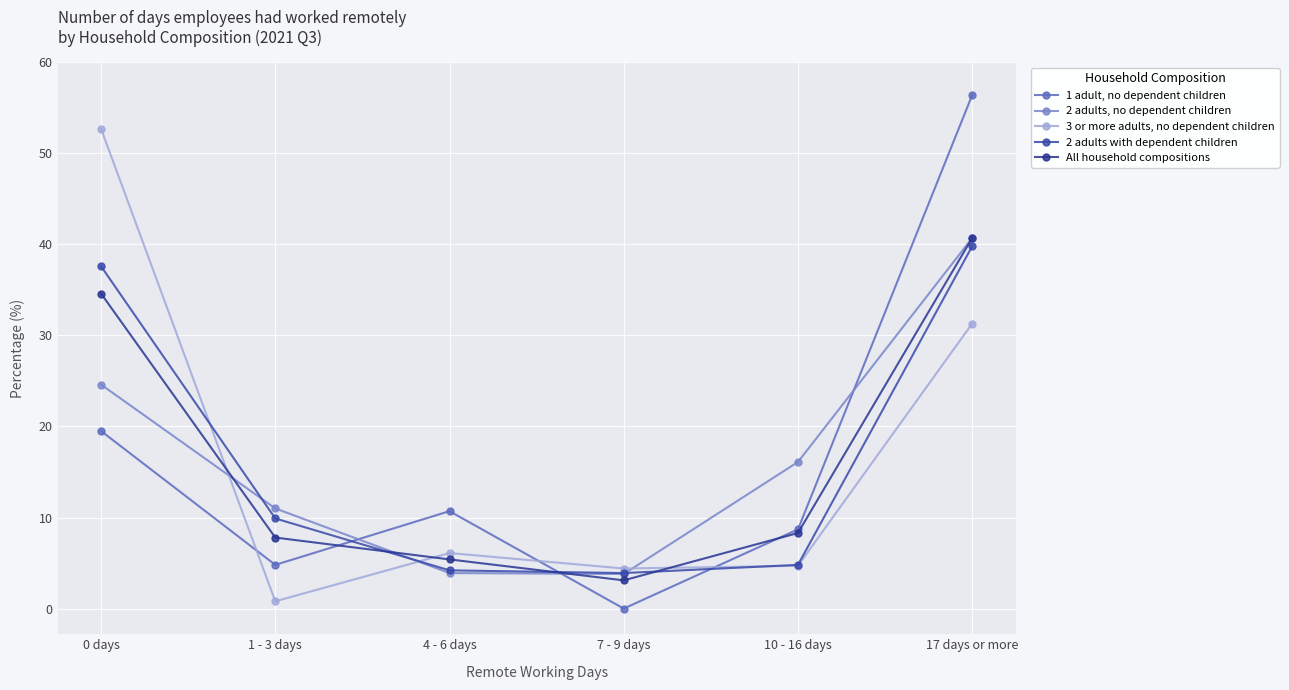

List the series in order of their peak value, highest first.

1 adult, no dependent children, 3 or more adults, no dependent children, 2 adults, no dependent children, All household compositions, 2 adults with dependent children